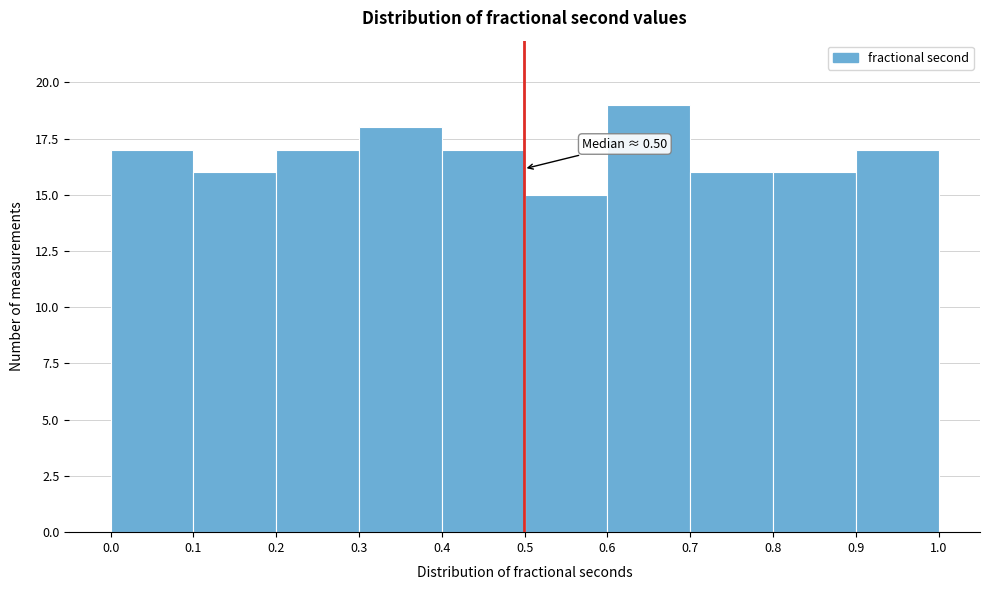

Over which range of the x-axis is the bar tallest?

0.6 to 0.7